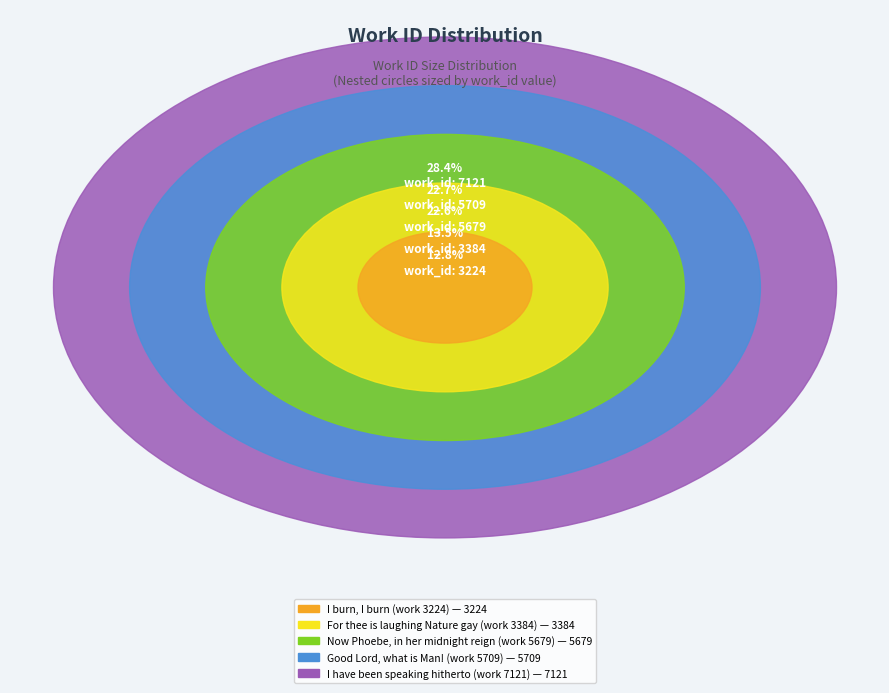

Is it true that For thee is laughing Nature gay (work 3384) is 8% of the pie?

False